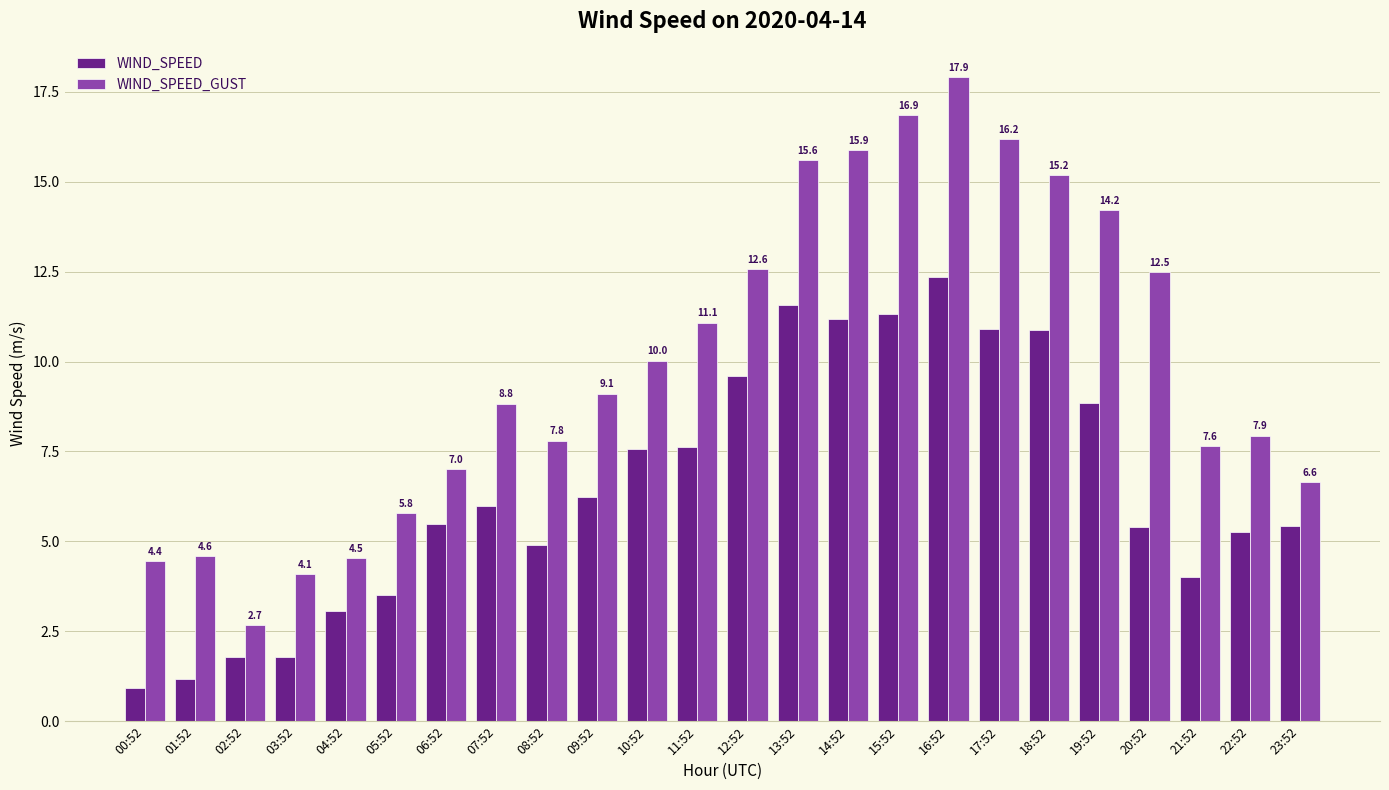

What is the average value of the WIND_SPEED_GUST series?

10.0